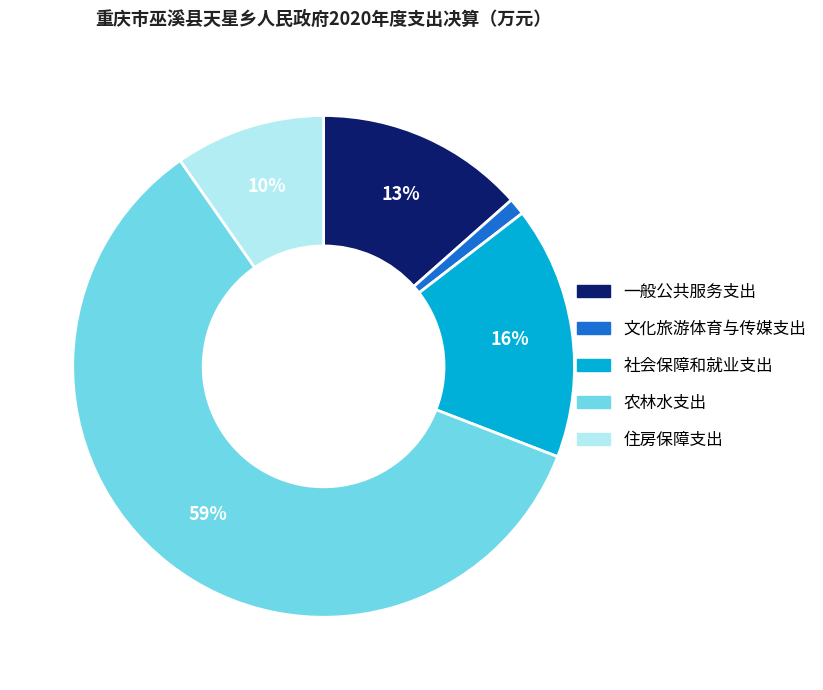

True or false: 住房保障支出 accounts for 19% of the total.

False